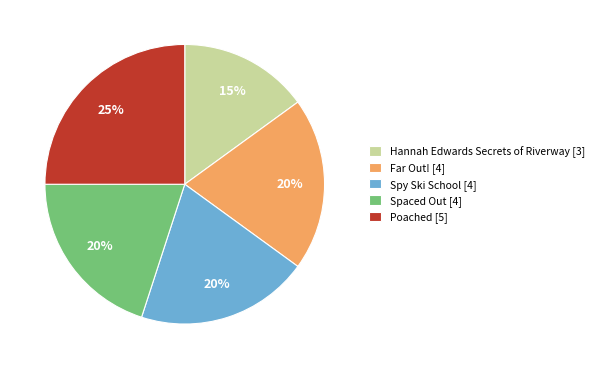

Approximately how many times larger is the value at Spy Ski School compared to Poached?

0.8